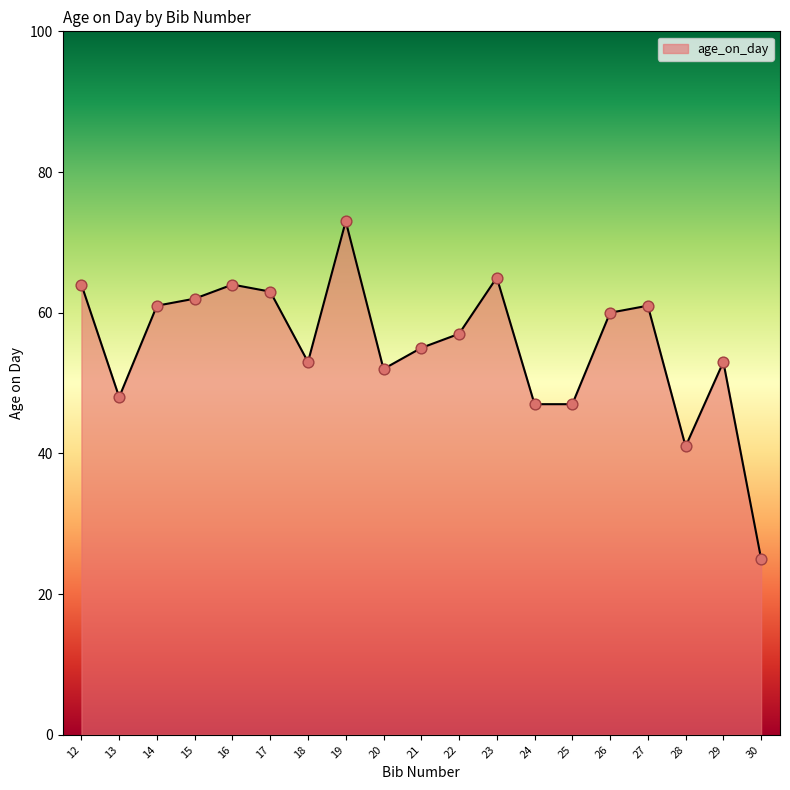

Which has a higher value, 23 or 28?

23